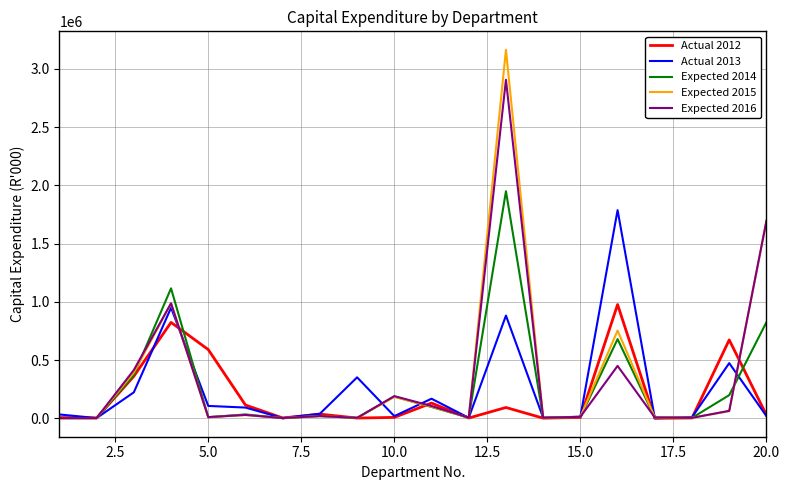

Which series has the widest spread of values?

Expected 2015